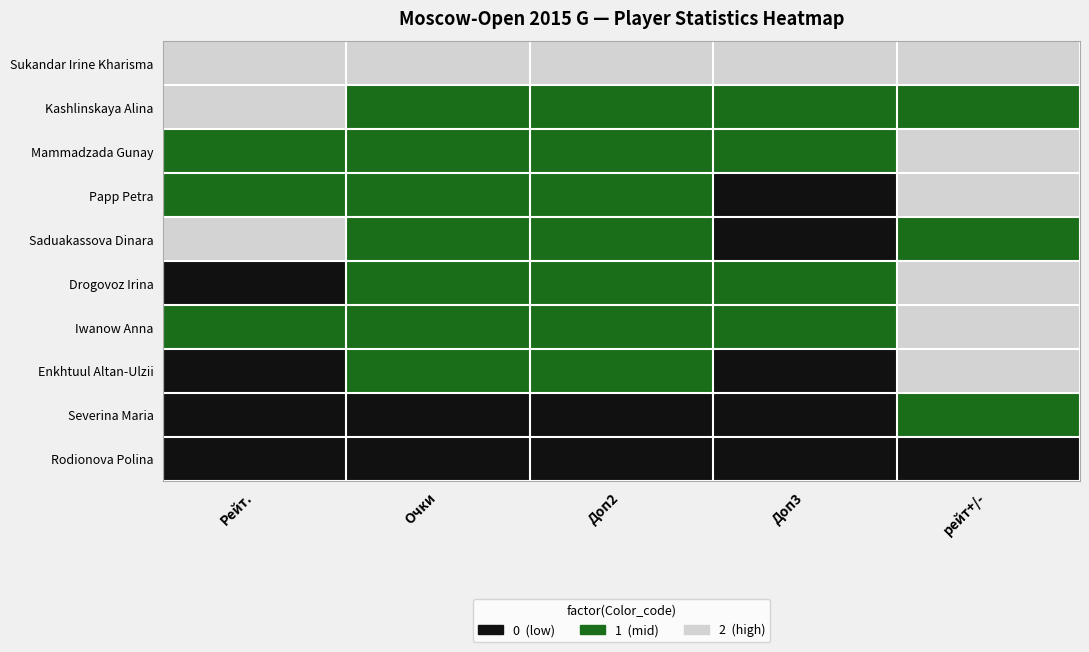

Reading left to right, extract all data points from this chart.

Sukandar Irine Kharisma: Рейт.=2	Очки=2	Доп2=2	Доп3=2	рейт+/-=2
Kashlinskaya Alina: Рейт.=2	Очки=1	Доп2=1	Доп3=1	рейт+/-=1
Mammadzada Gunay: Рейт.=1	Очки=1	Доп2=1	Доп3=1	рейт+/-=2
Papp Petra: Рейт.=1	Очки=1	Доп2=1	Доп3=0	рейт+/-=2
Saduakassova Dinara: Рейт.=2	Очки=1	Доп2=1	Доп3=0	рейт+/-=1
Drogovoz Irina: Рейт.=0	Очки=1	Доп2=1	Доп3=1	рейт+/-=2
Iwanow Anna: Рейт.=1	Очки=1	Доп2=1	Доп3=1	рейт+/-=2
Enkhtuul Altan-Ulzii: Рейт.=0	Очки=1	Доп2=1	Доп3=0	рейт+/-=2
Severina Maria: Рейт.=0	Очки=0	Доп2=0	Доп3=0	рейт+/-=1
Rodionova Polina: Рейт.=0	Очки=0	Доп2=0	Доп3=0	рейт+/-=0